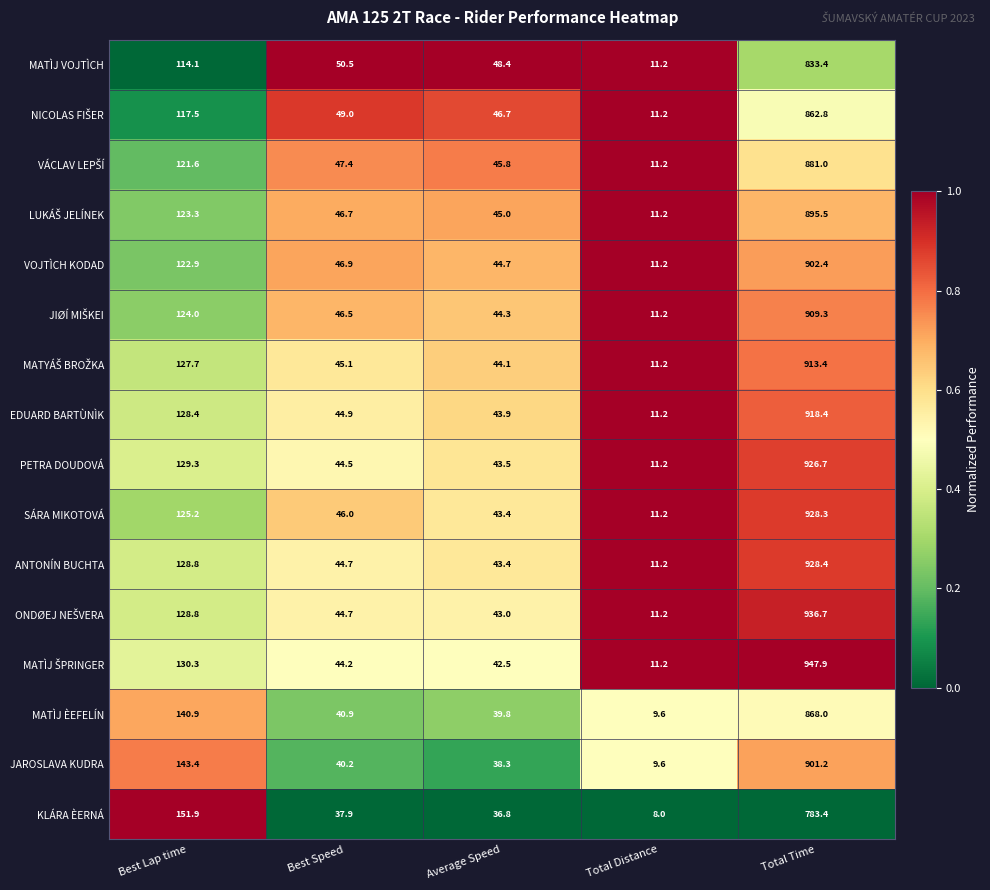

What is the spread (max minus min) of values at Best Speed?

12.6